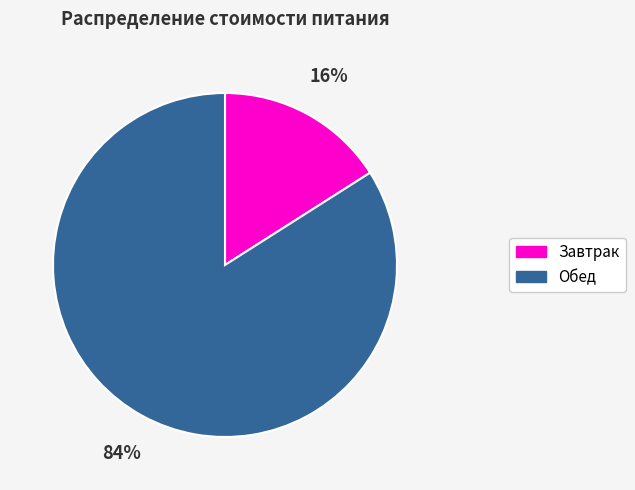

Combined, do Завтрак and Обед account for over 50%?

Yes